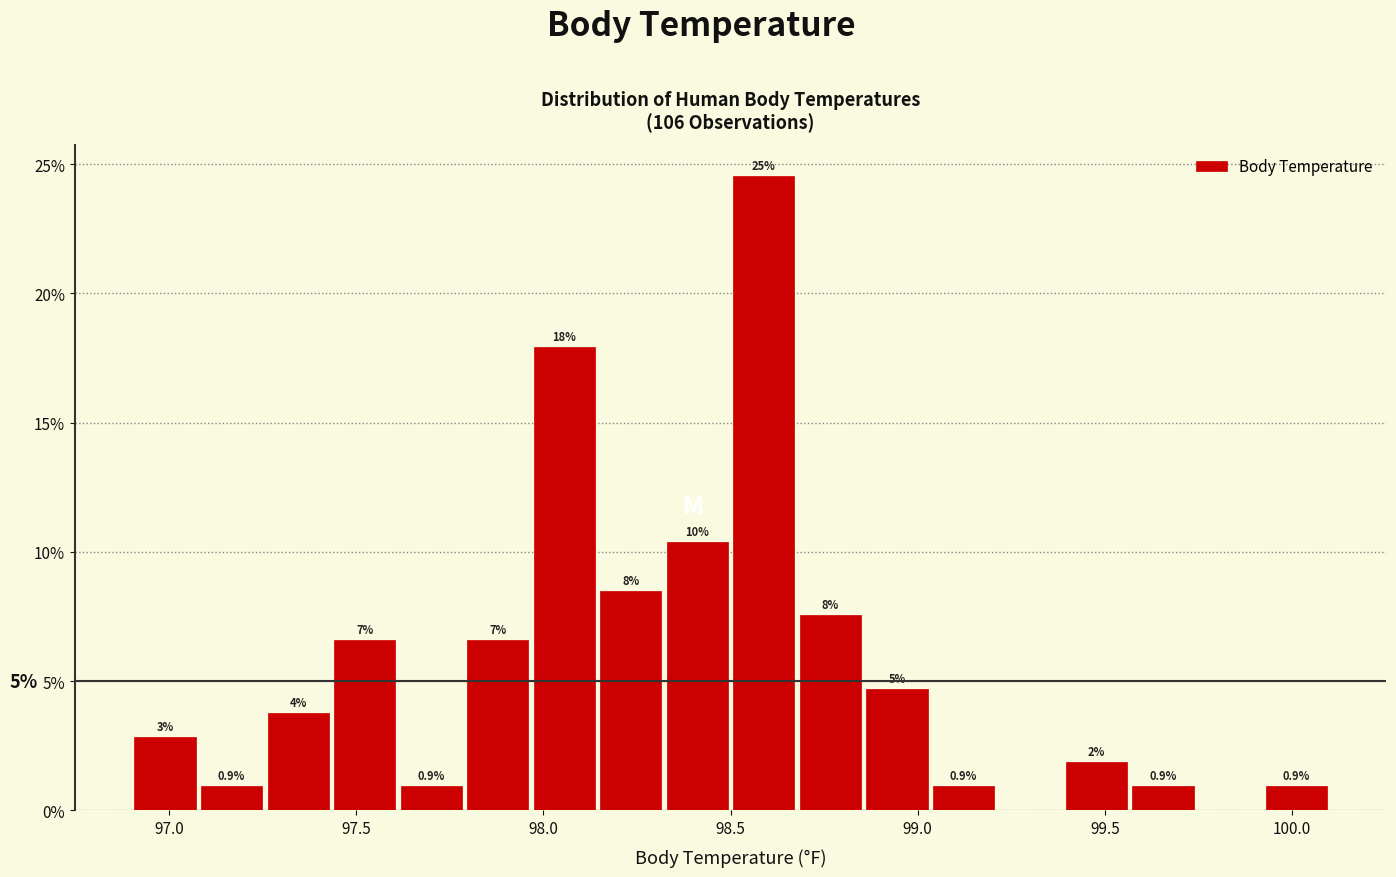

Around what value on the x-axis is the tallest bar? Give the approximate position of its centre, as read against the axis.

98.60